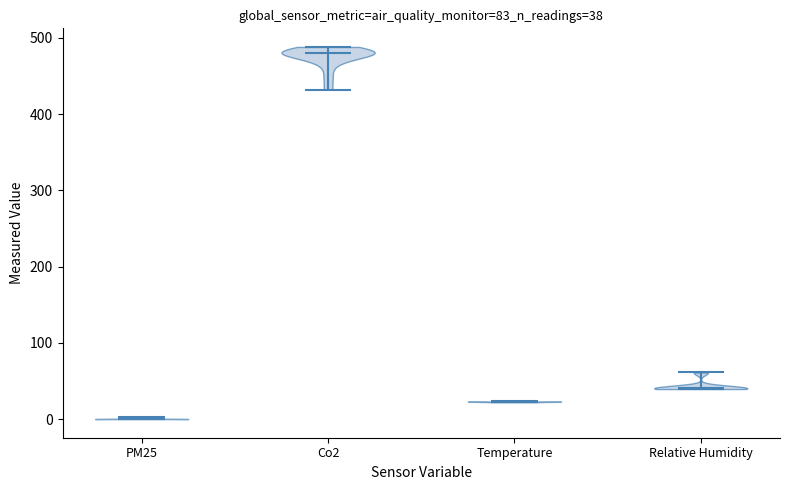

Which violin has the highest median line?

Co2